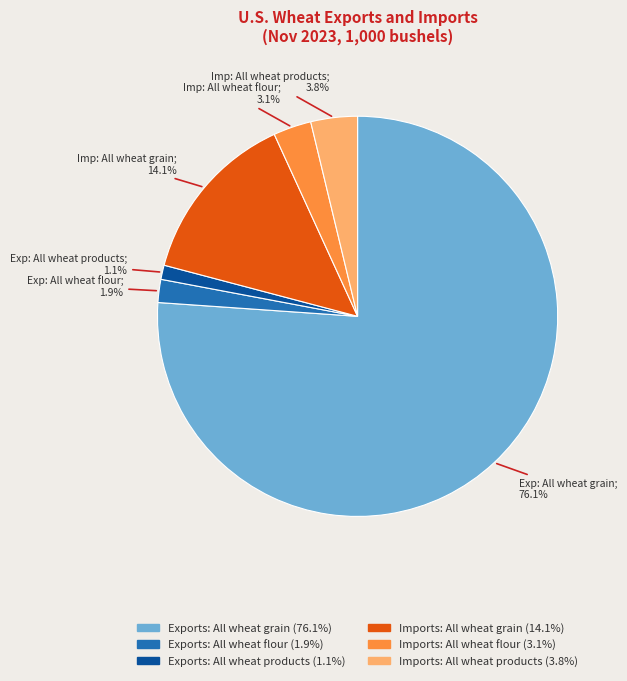

Is there a majority slice in this chart?

Yes